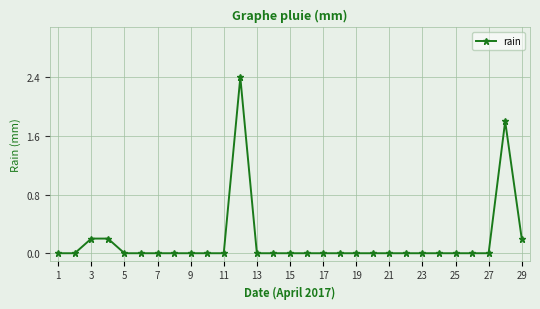

What is the greatest value displayed?

2.4